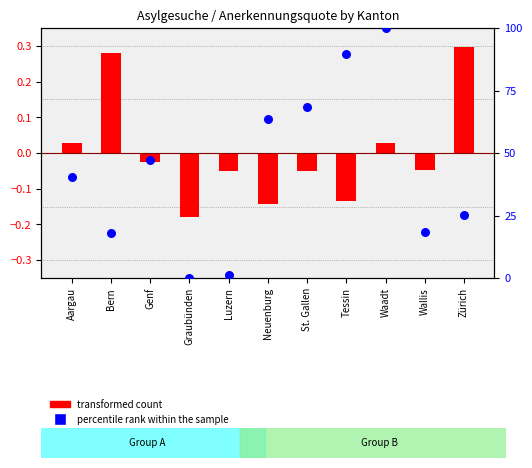

Which series contains the lowest Y value?

transformed count